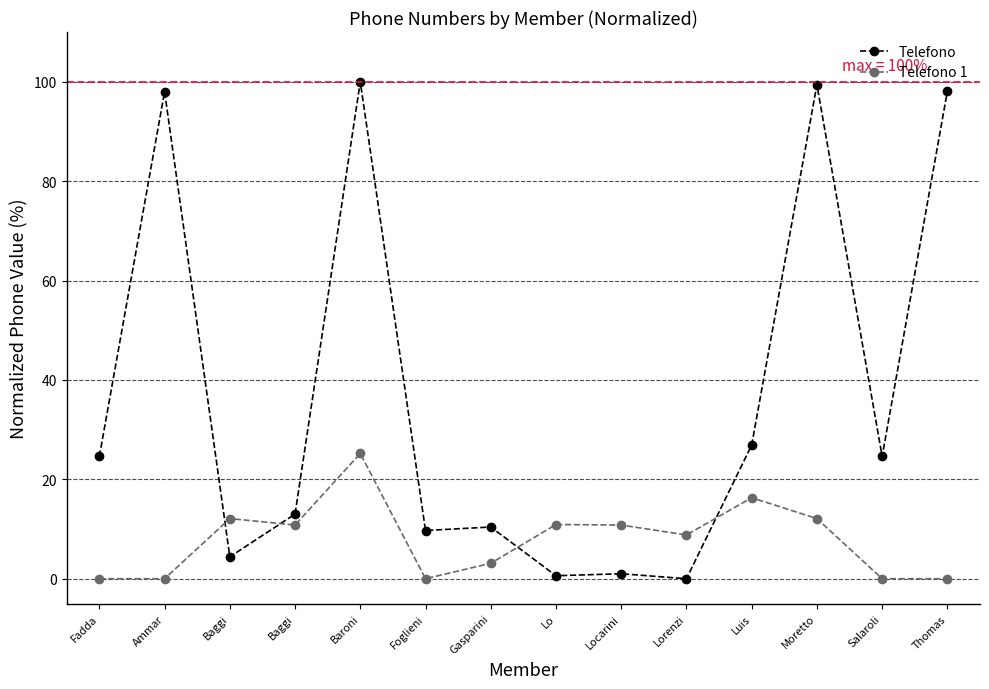

At which label does Telefono 1 reach its minimum?

Fadda